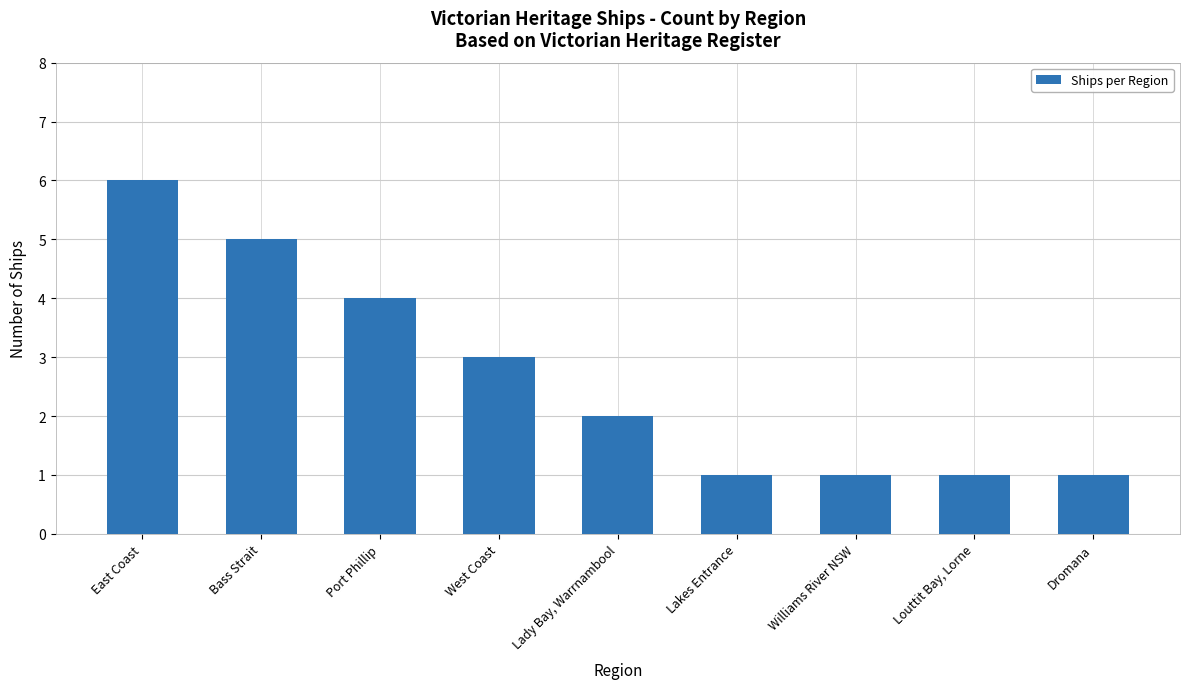

Does the chart contain any negative values?

No